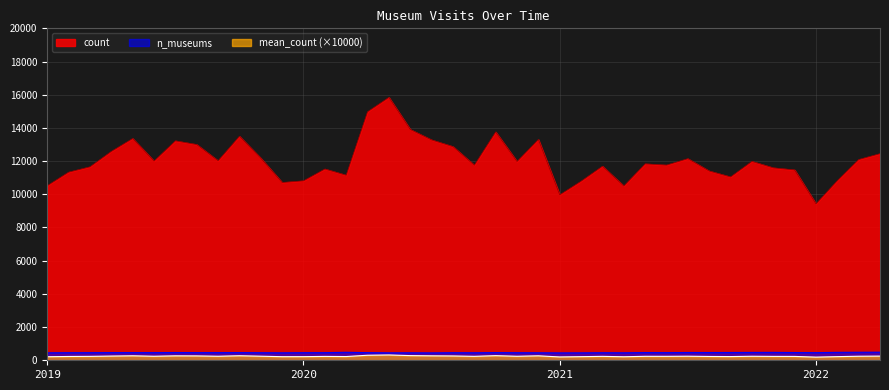

How many series are shown in this chart?

3